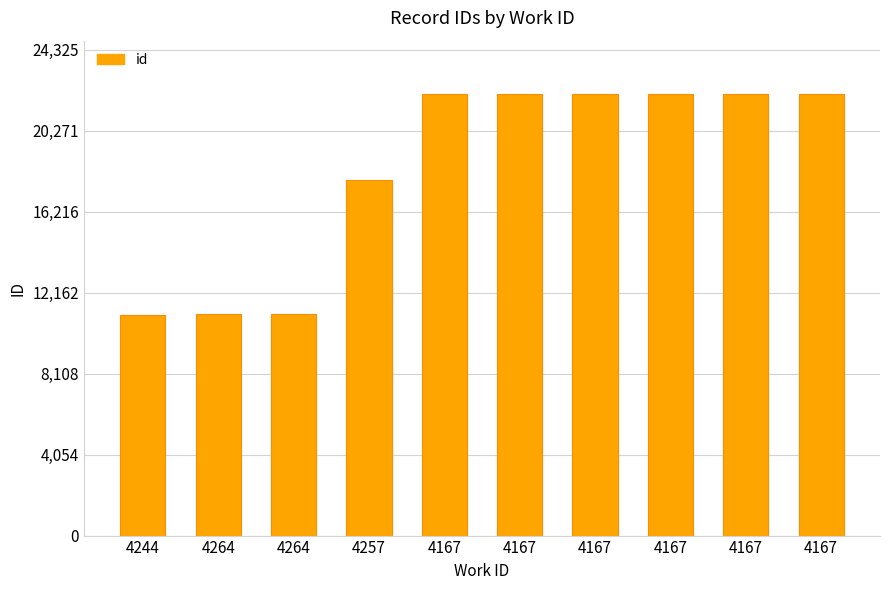

What is the smallest value displayed?

11036